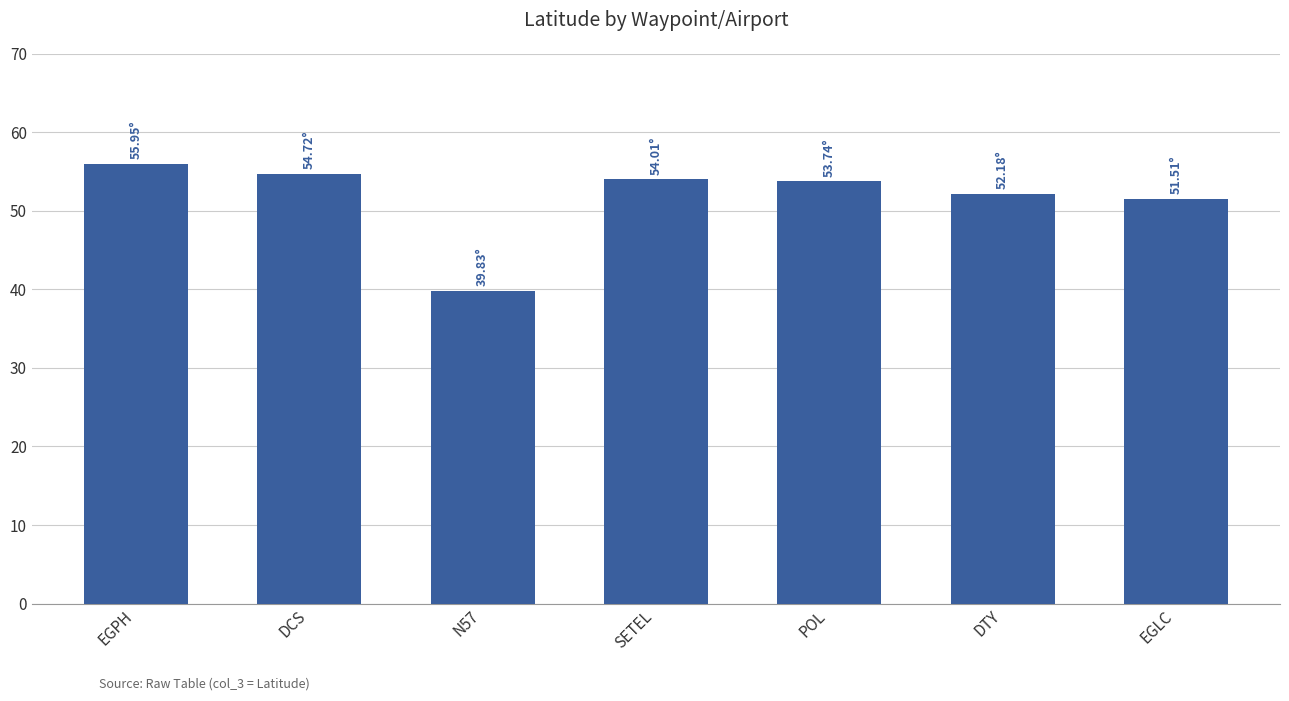

True or false: the data shows 54.0 at SETEL.

True